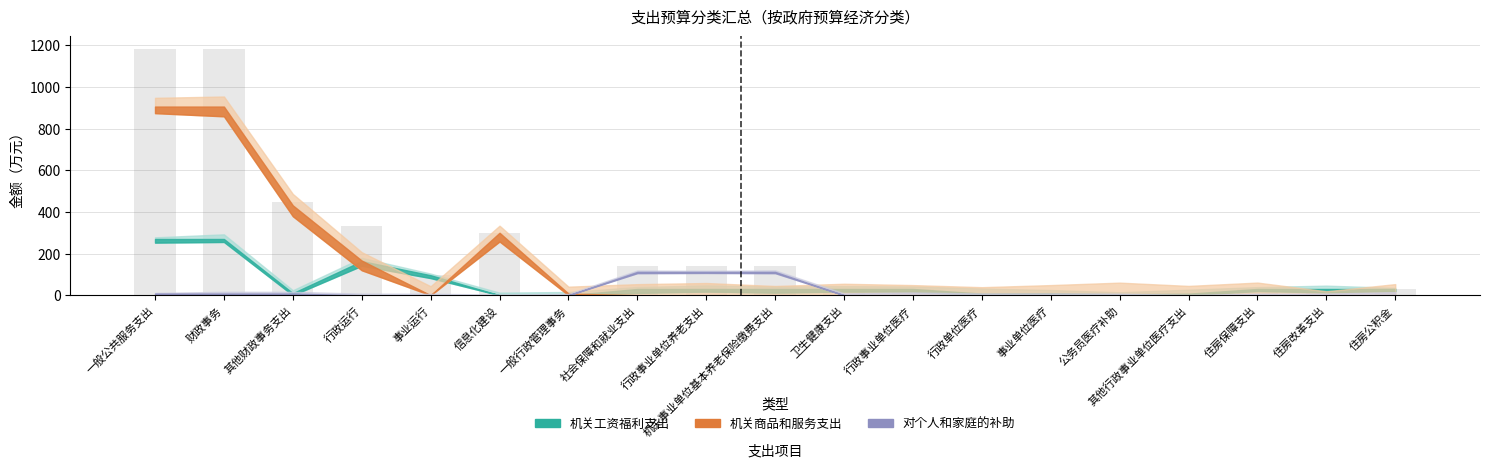

What position from the right is 社会保障和就业支出?

12